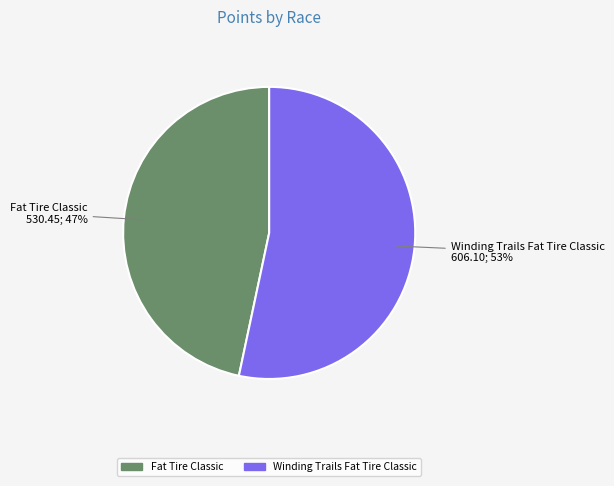

How many slices are in this pie chart?

2